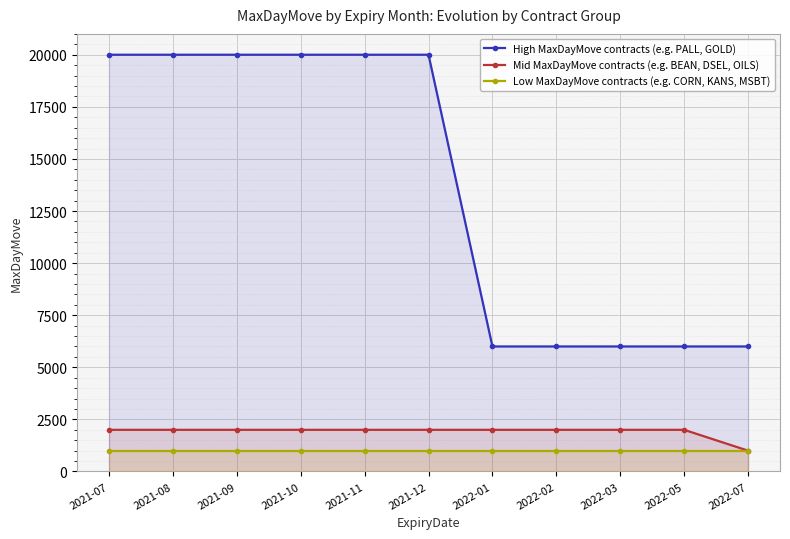

What is the value of the Mid MaxDayMove contracts (e.g. BEAN, DSEL, OILS) point at the 11th from the left?

1000